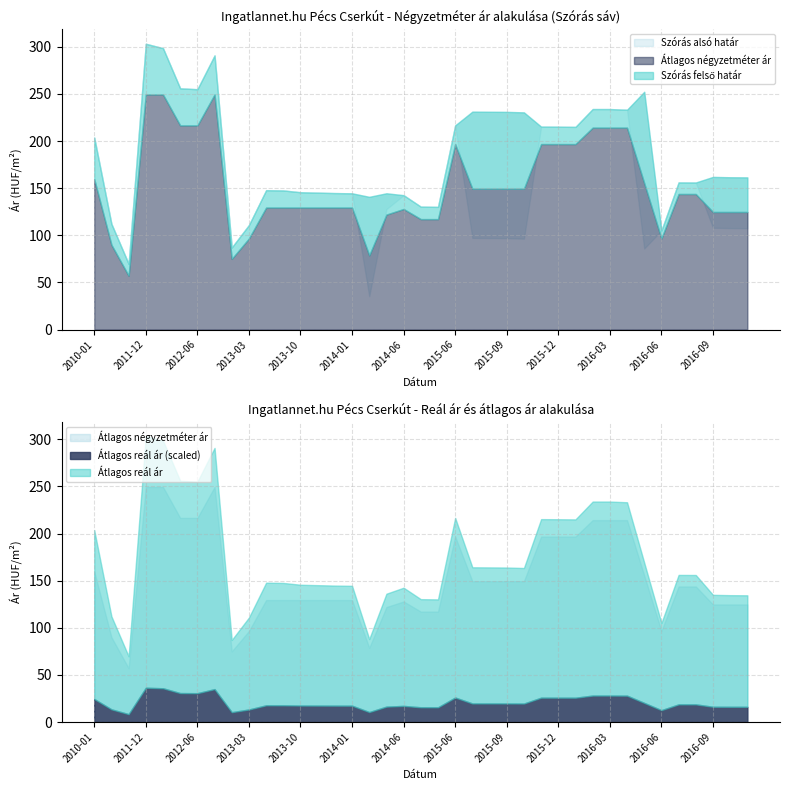

What is the label of the 9th point from the left?

2012-11